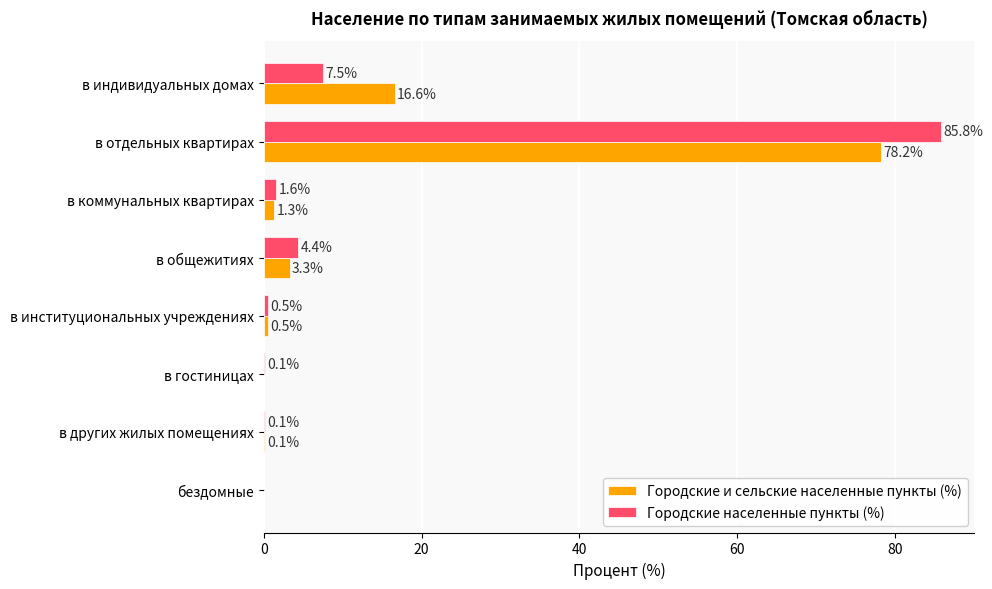

The Городские и сельские населенные пункты (%) series shows 16.6 at в индивидуальных домах. True or false?

True